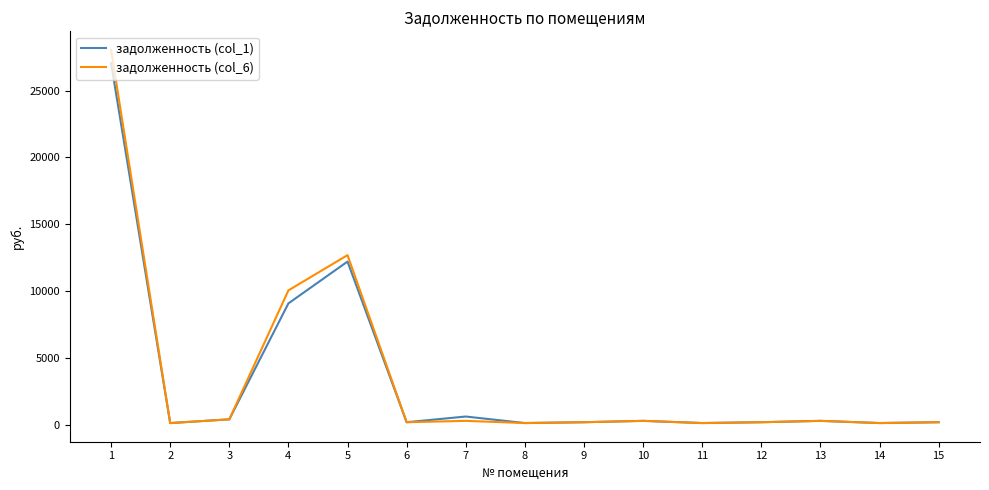

Which series has the largest range (max minus min)?

задолженность (col_6)